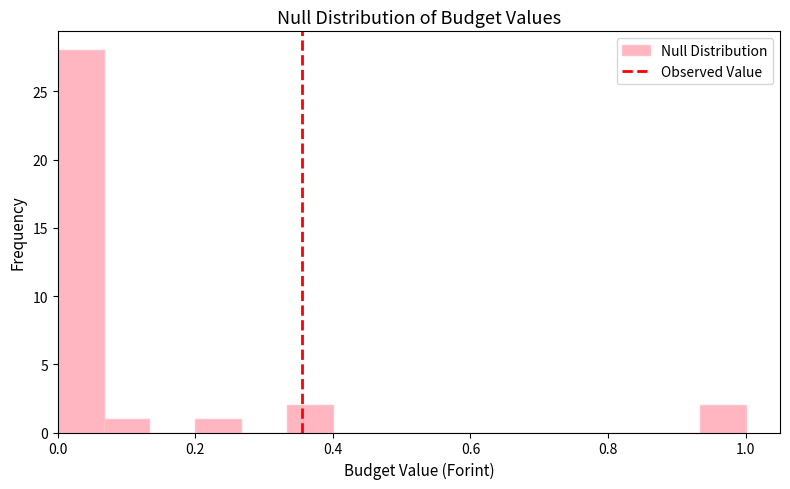

Read against the x-axis, roughly where is the centre of the tallest bar?

0.04